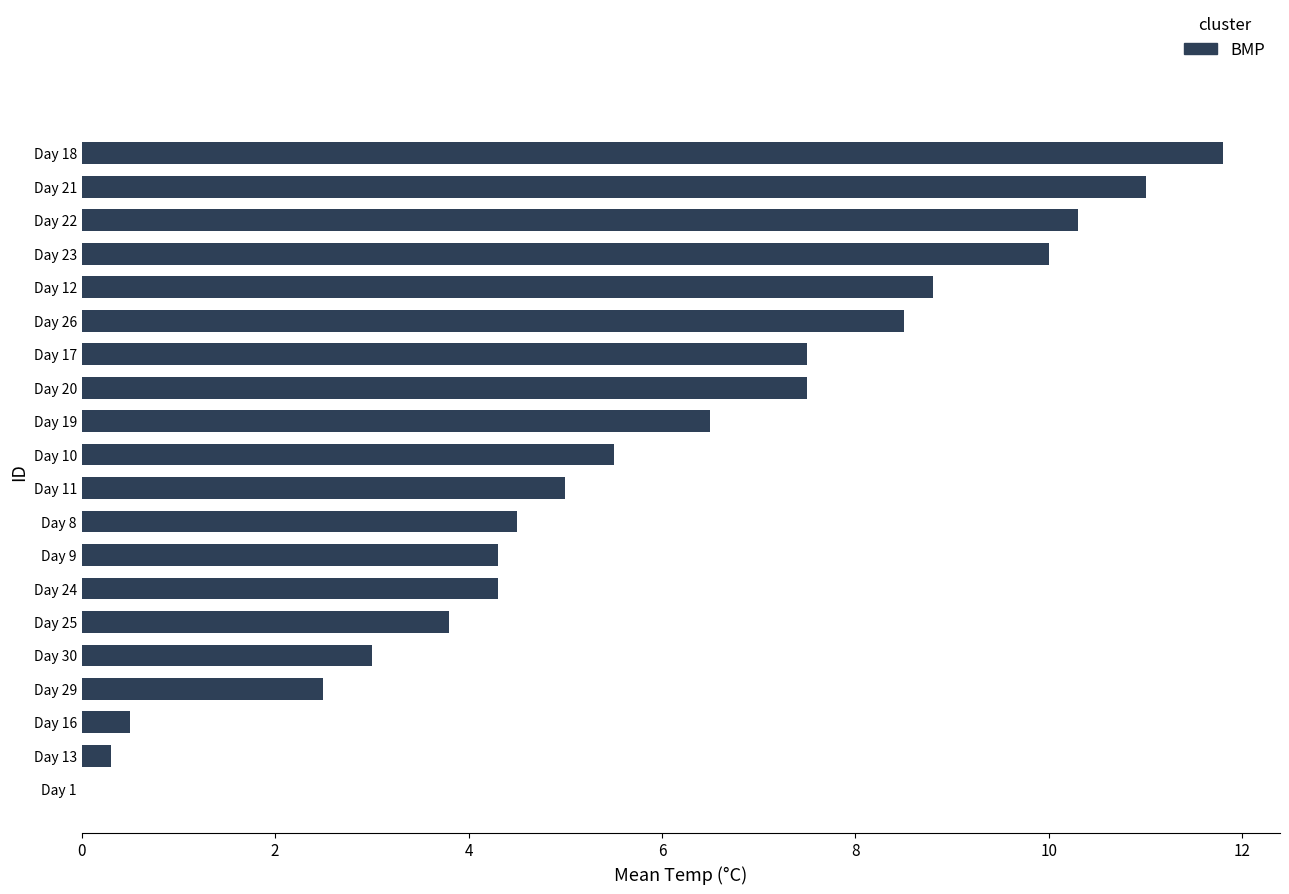

What is the ratio of the value at Day 10 to the value at Day 26?

0.6